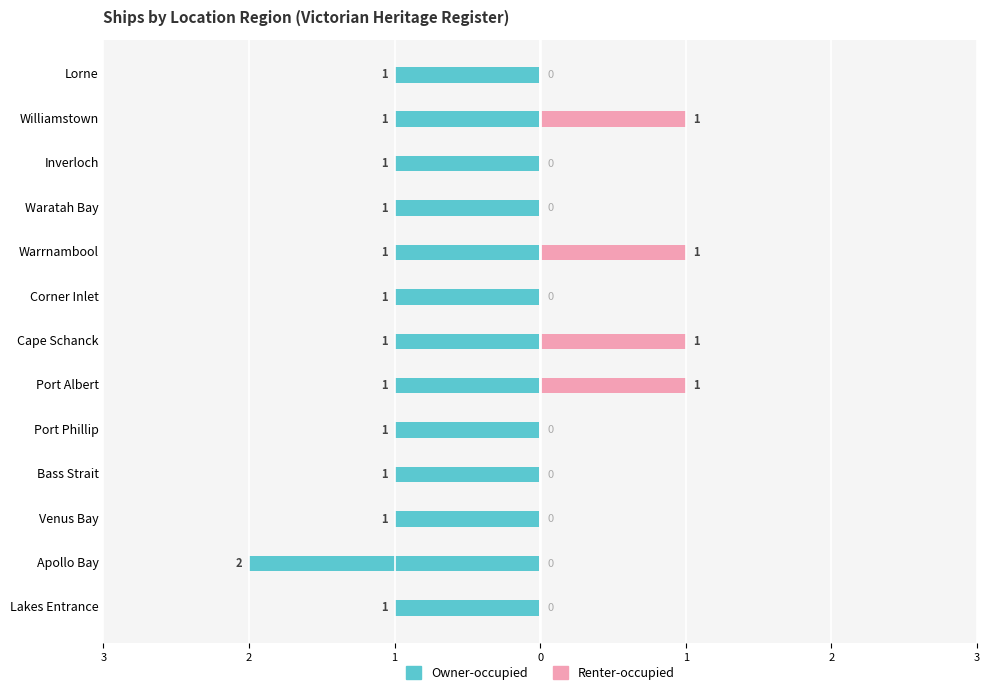

What is the average value of the Owner-occupied series?

-1